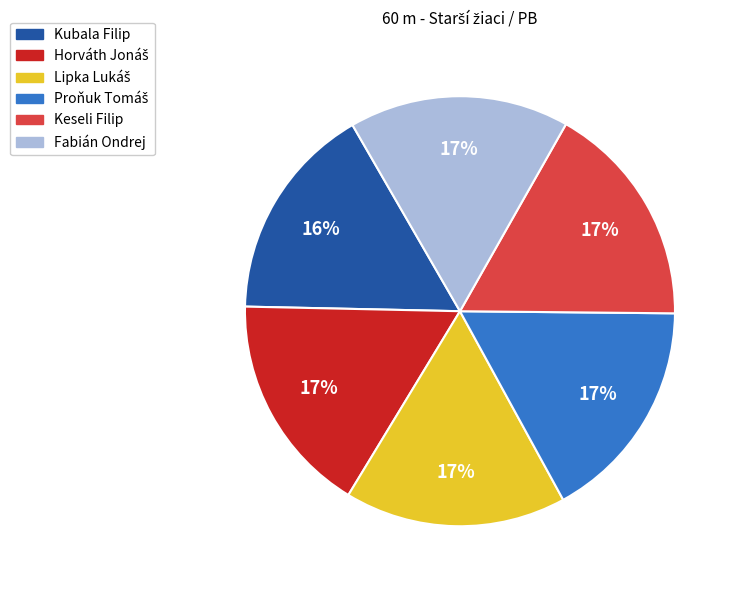

Is it true that Fabián Ondrej is 17% of the pie?

True